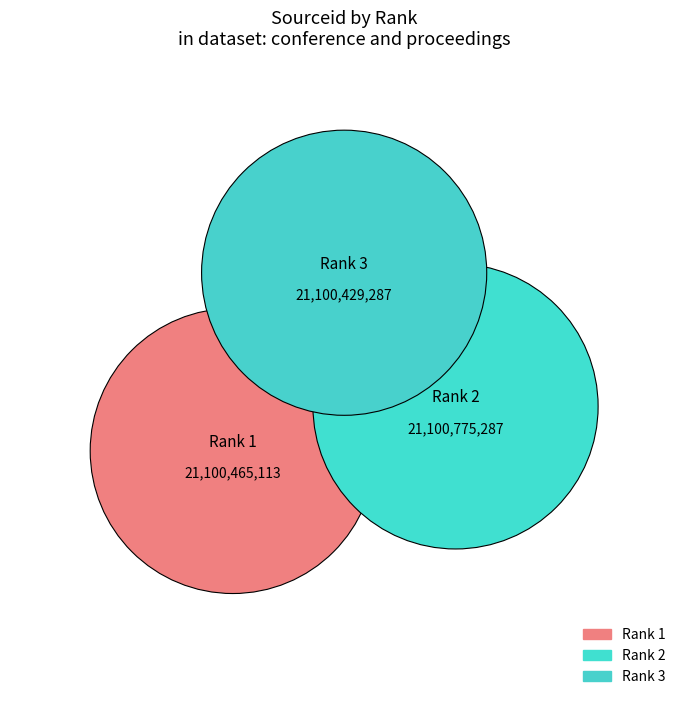

What is the change in value from Rank 1 to Rank 2?

+310174